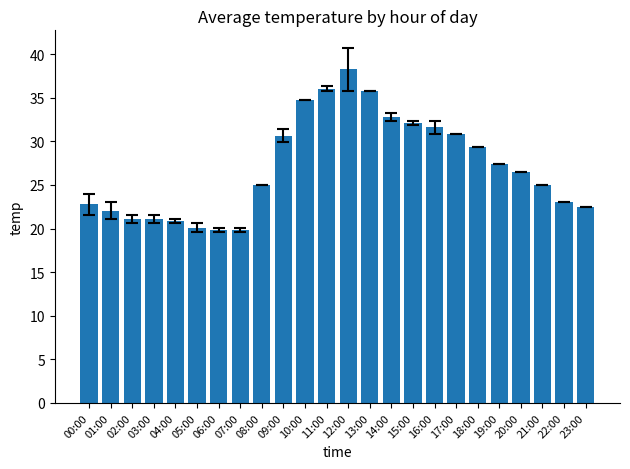

Where does the data first go above 26?

09:00